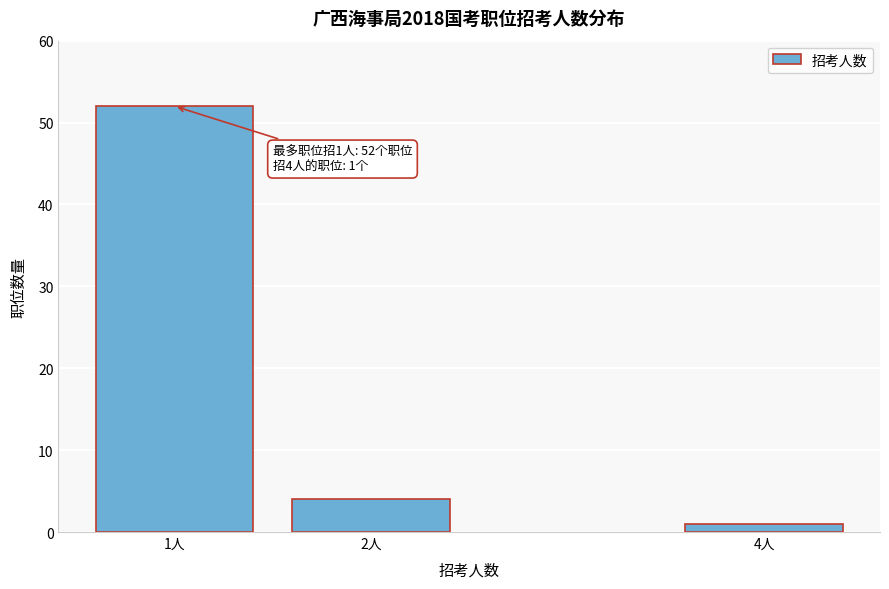

Reading right to left, list all the values displayed in this chart.

1	4	52